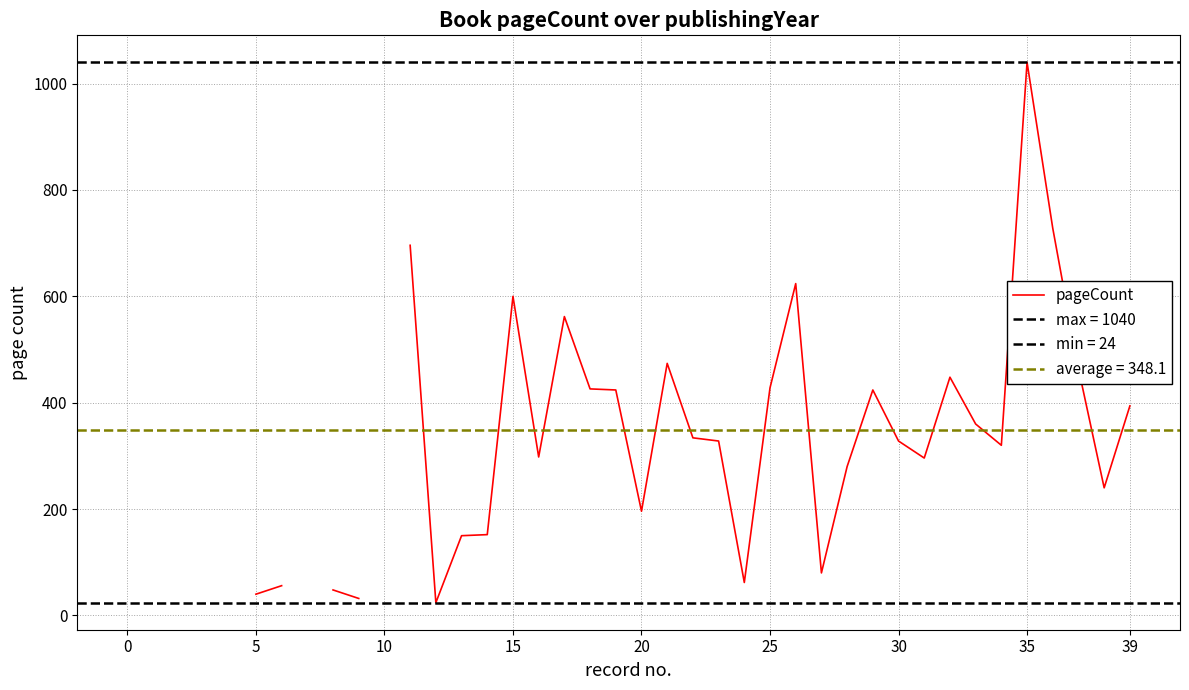

How many interior local valleys (lower than both neighbors) does the data have?

8